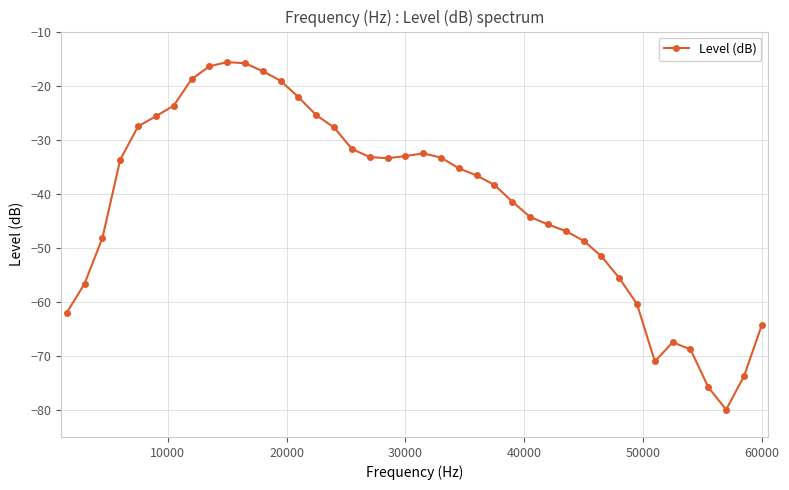

True or false: the data has more than 1 interior local peaks.

True